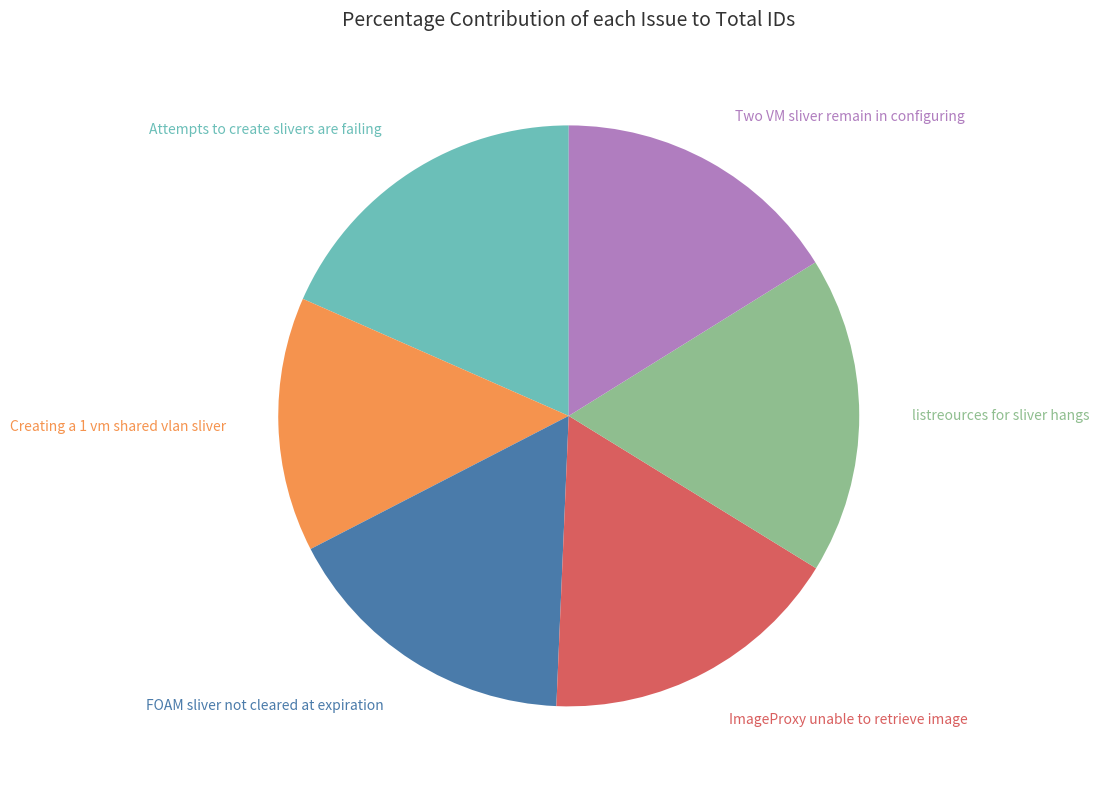

Is the sum of listreources for sliver hangs and ImageProxy unable to retrieve image greater than half?

No